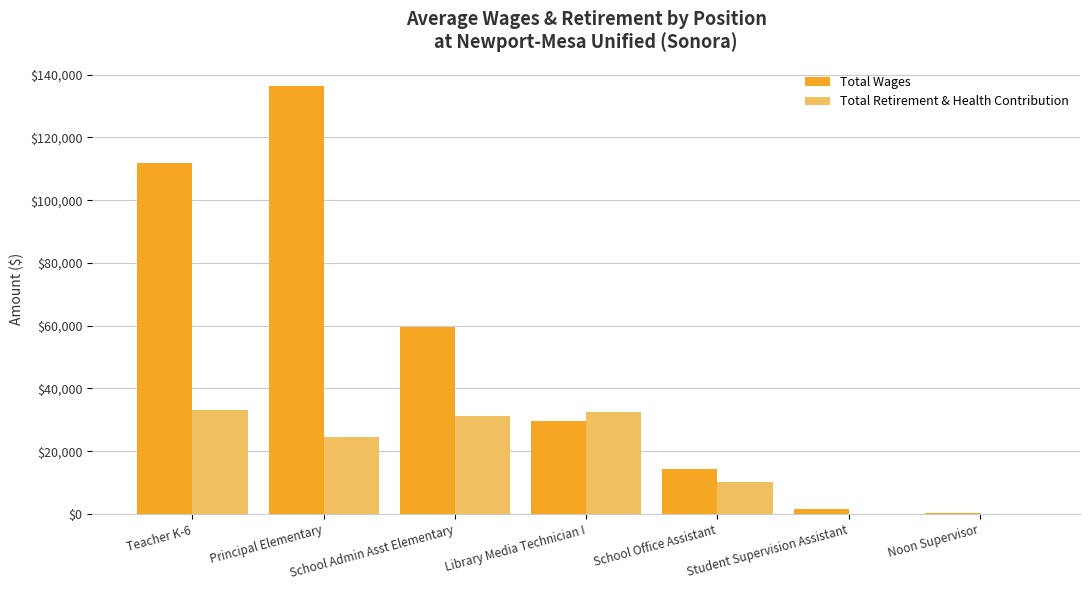

What is the average value of the Total Wages series?

50511